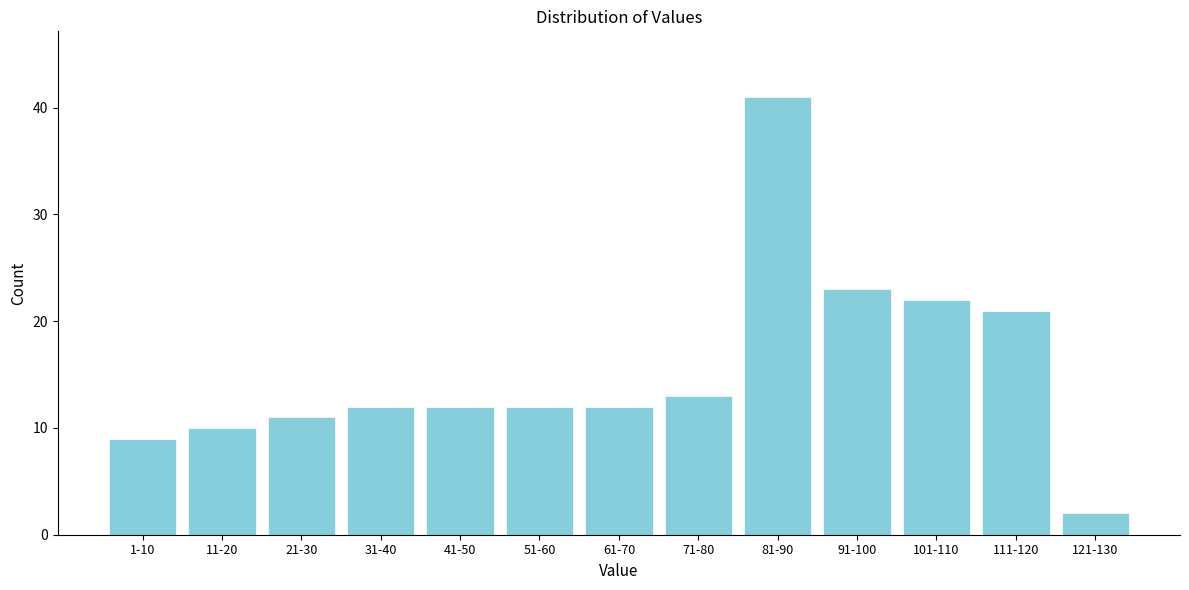

Reading left to right, extract all data points from this chart.

1-10=9	11-20=10	21-30=11	31-40=12	41-50=12	51-60=12	61-70=12	71-80=13	81-90=41	91-100=23	101-110=22	111-120=21	121-130=2